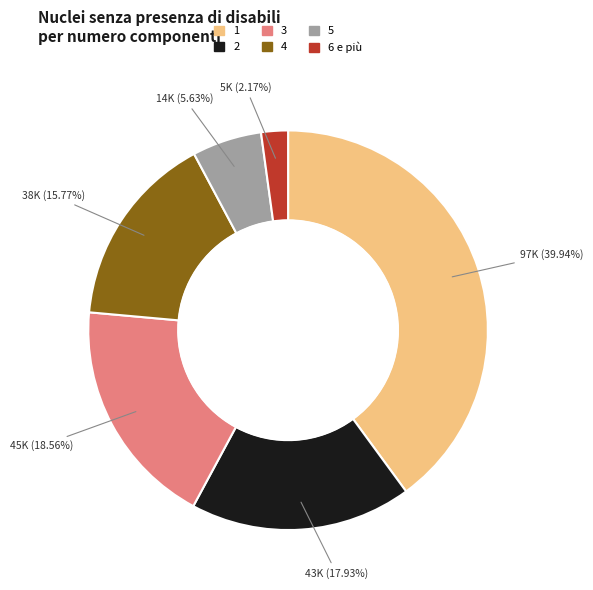

Between 1 and 3, which is larger?

1